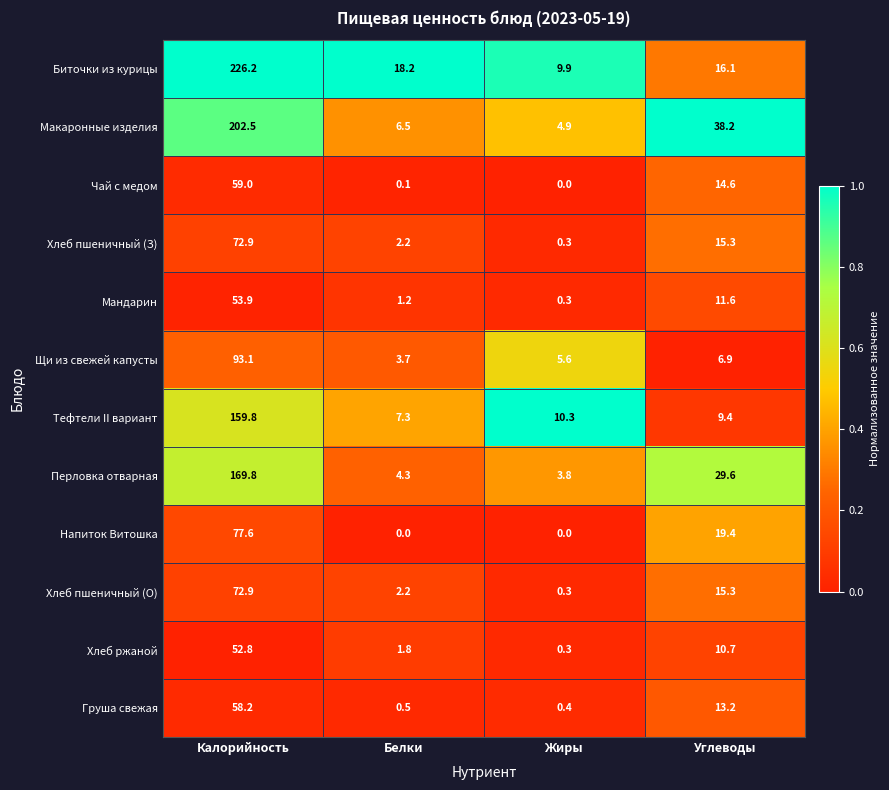

At which category does the chart reach its peak across all series?

Калорийность